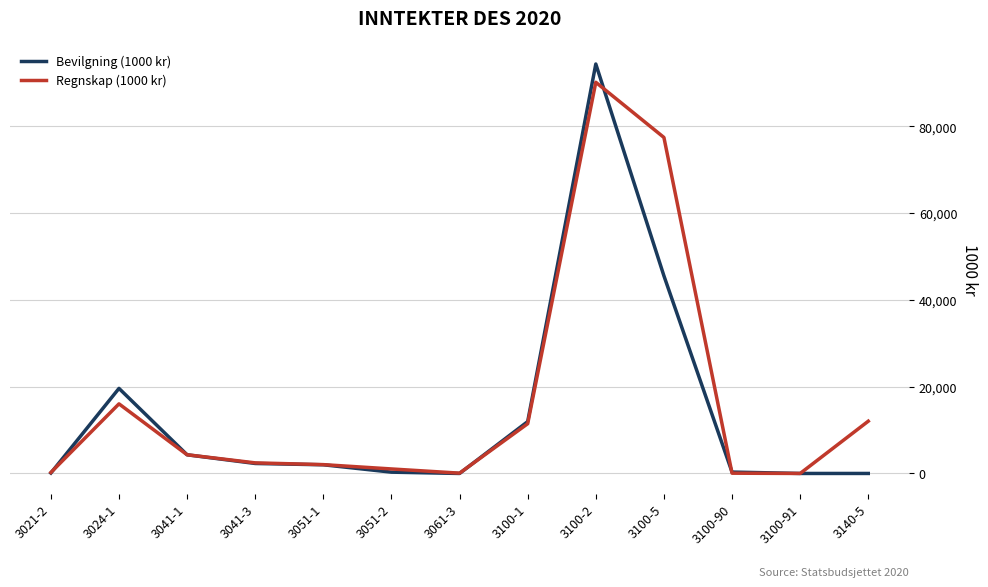

Count the number of data series in this chart.

2